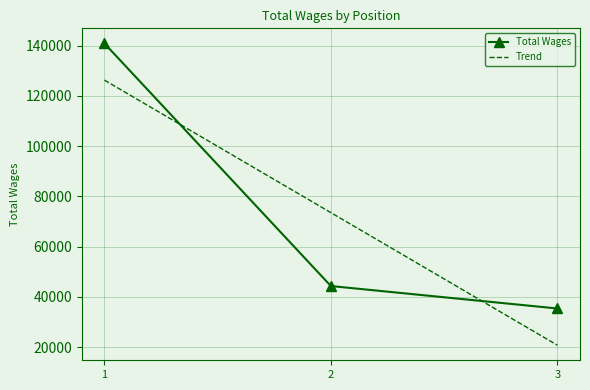

The value of Trend at 1 is 75272.7. True or false?

False